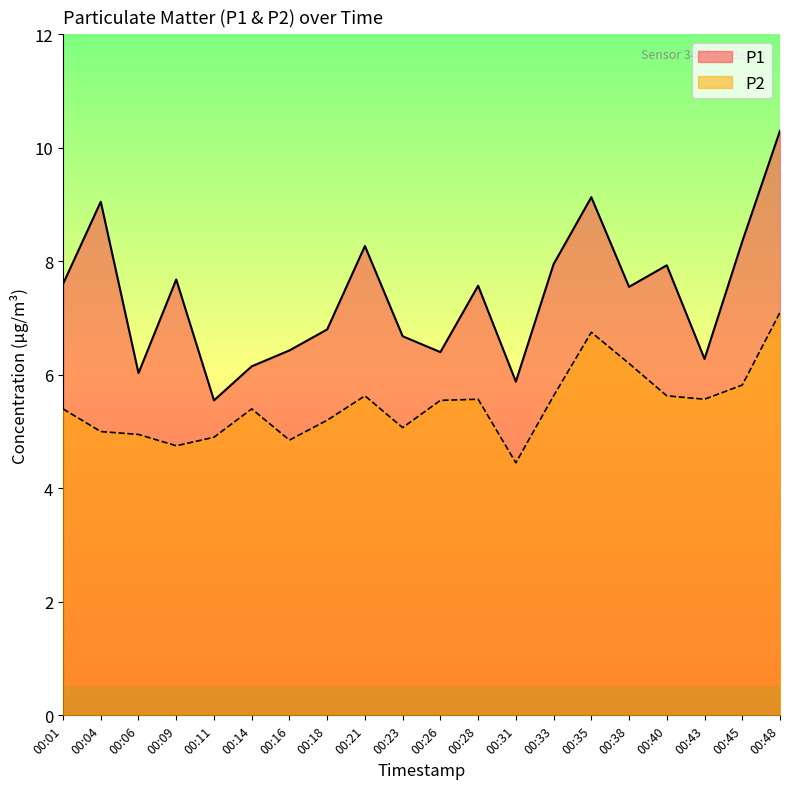

Between 00:06 and 00:38, which series saw the biggest shift?

P1